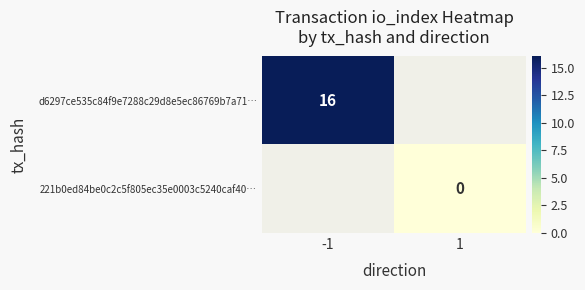

Where is d6297ce535c84f9e7288c29d8e5ec86769b7a71… nearest to the value 16?

-1